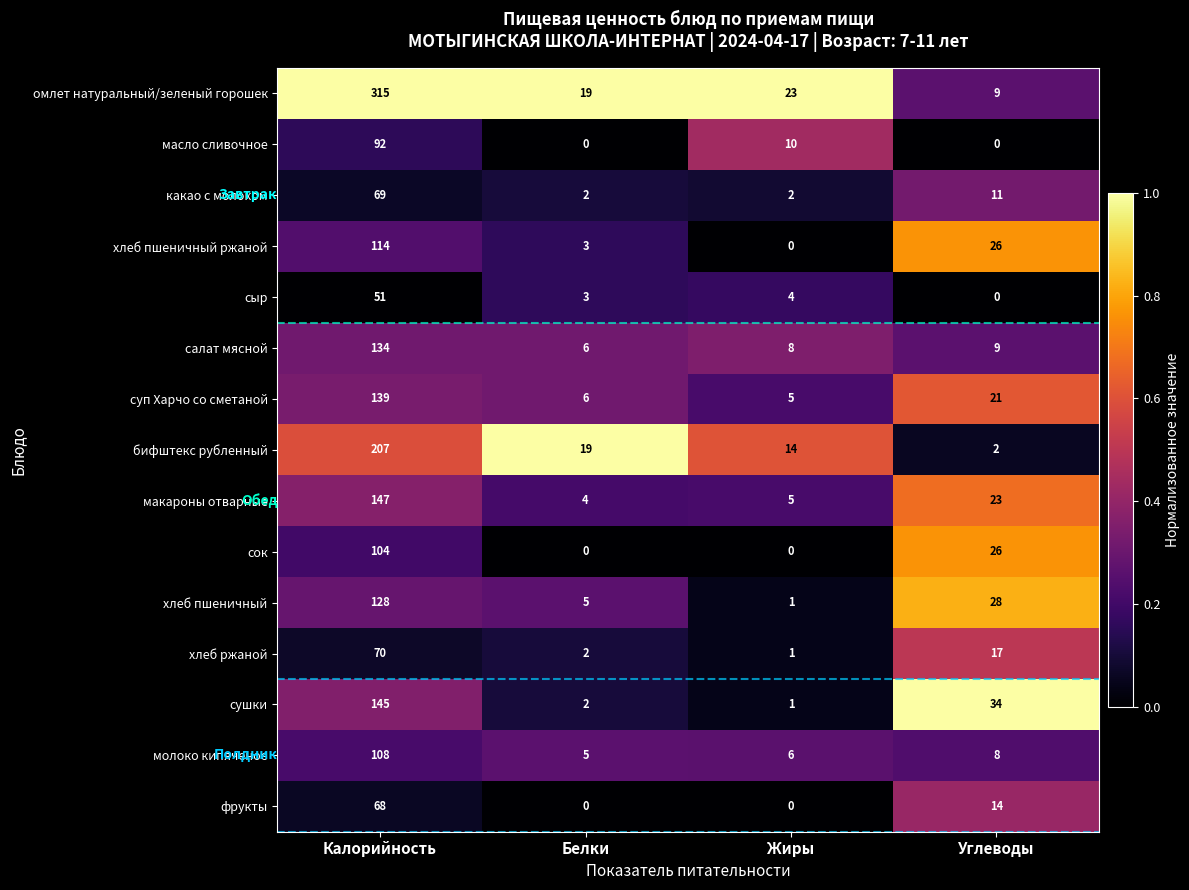

The value of омлет натуральный/зеленый горошек at Жиры is 23. True or false?

True